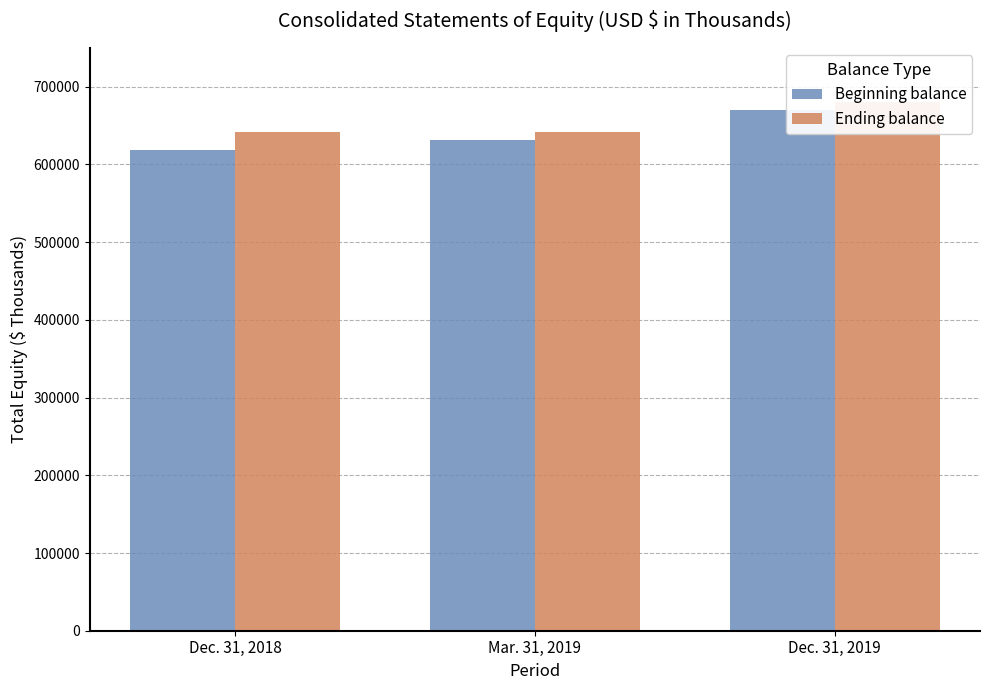

Which series changed the most between Dec. 31, 2018 and Dec. 31, 2019?

Beginning balance